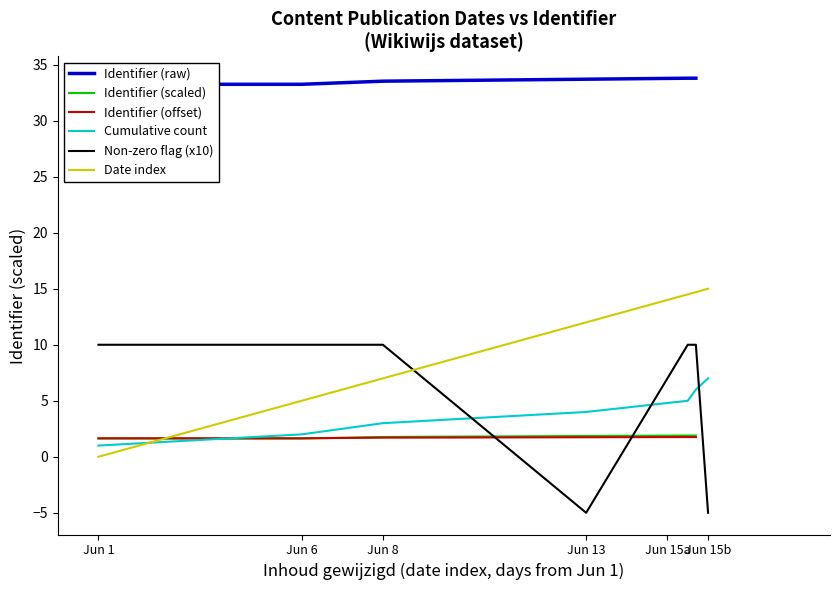

What is the smallest value displayed?

-5